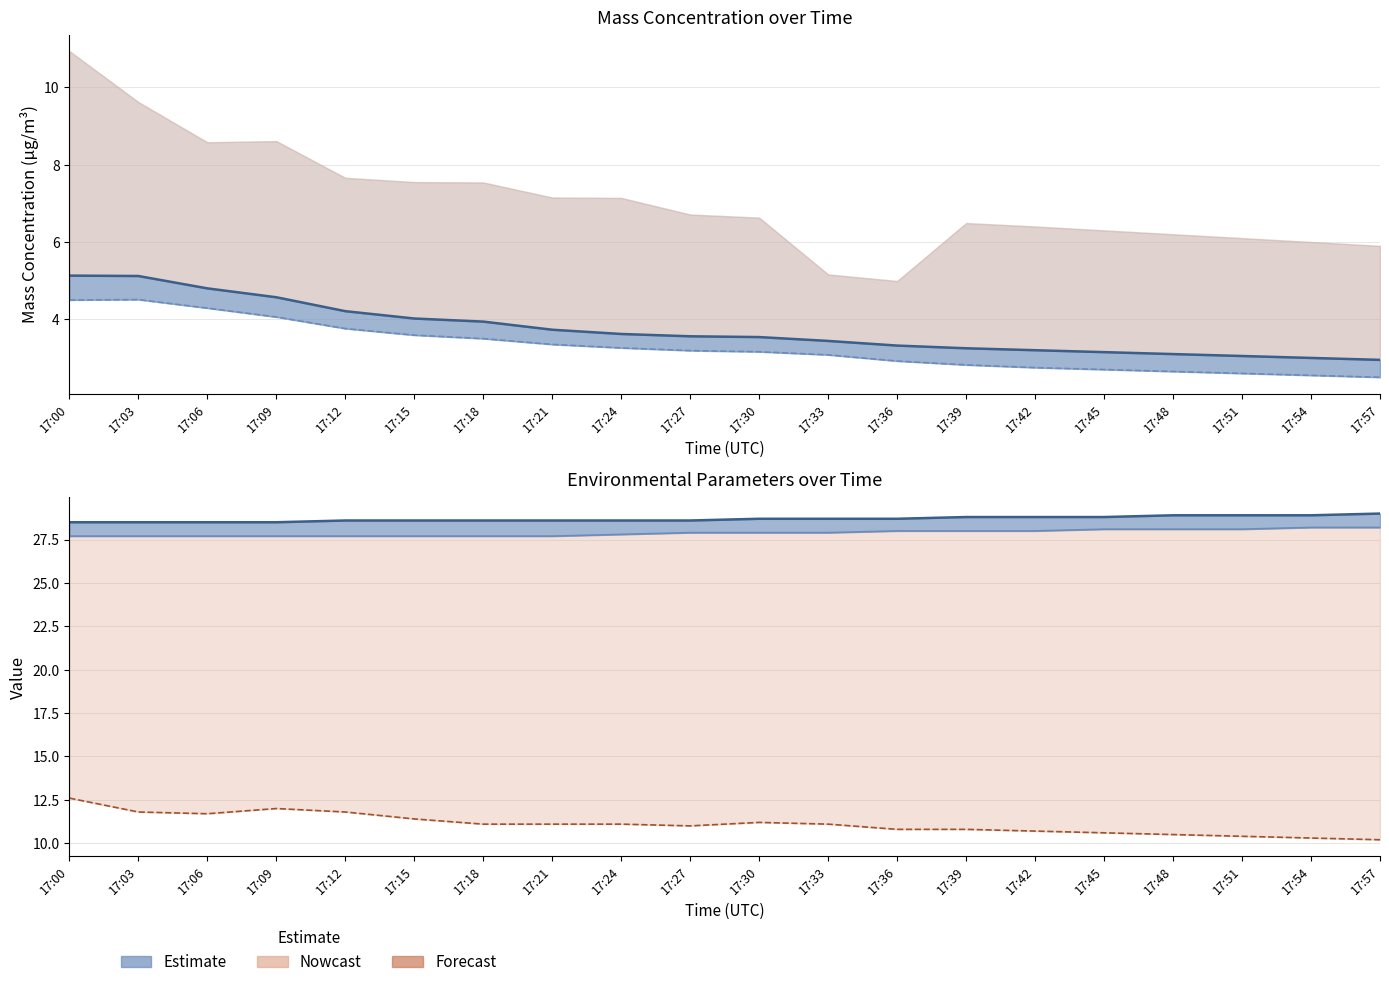

Reading left to right, what are all the values shown in this chart?

Mass concentration X2 (μg/m³): 17:00=5.1	17:03=5.1	17:06=4.8	17:09=4.6	17:12=4.2	17:15=4.0	17:18=3.9	17:21=3.7	17:24=3.6	17:27=3.6	17:30=3.5	17:33=3.4	17:36=3.3	17:39=3.2	17:42=3.2	17:45=3.1	17:48=3.1	17:51=3.0	17:54=3.0	17:57=3.0
Sample temperature (°C): 17:00=28.5	17:03=28.5	17:06=28.5	17:09=28.5	17:12=28.6	17:15=28.6	17:18=28.6	17:21=28.6	17:24=28.6	17:27=28.6	17:30=28.7	17:33=28.7	17:36=28.7	17:39=28.8	17:42=28.8	17:45=28.8	17:48=28.9	17:51=28.9	17:54=28.9	17:57=29.0